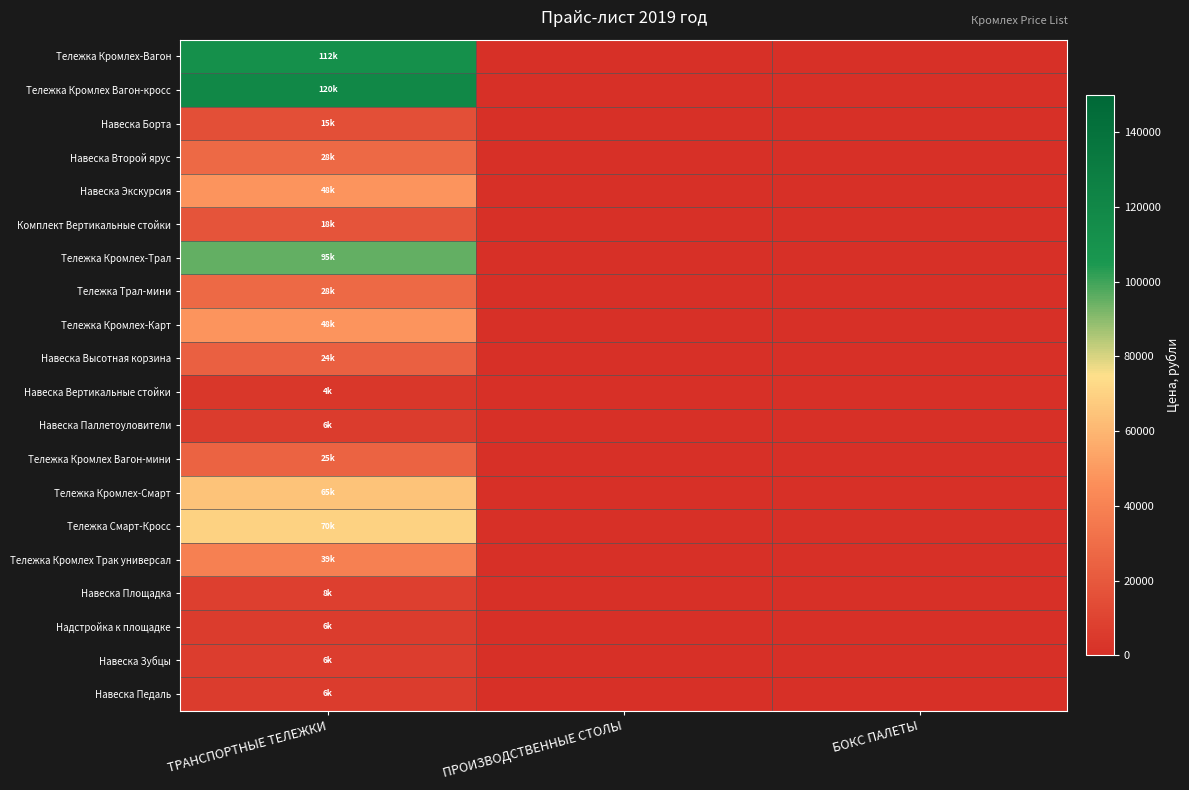

Which series has the largest range (max minus min)?

Тележка Кромлех Вагон-кросс